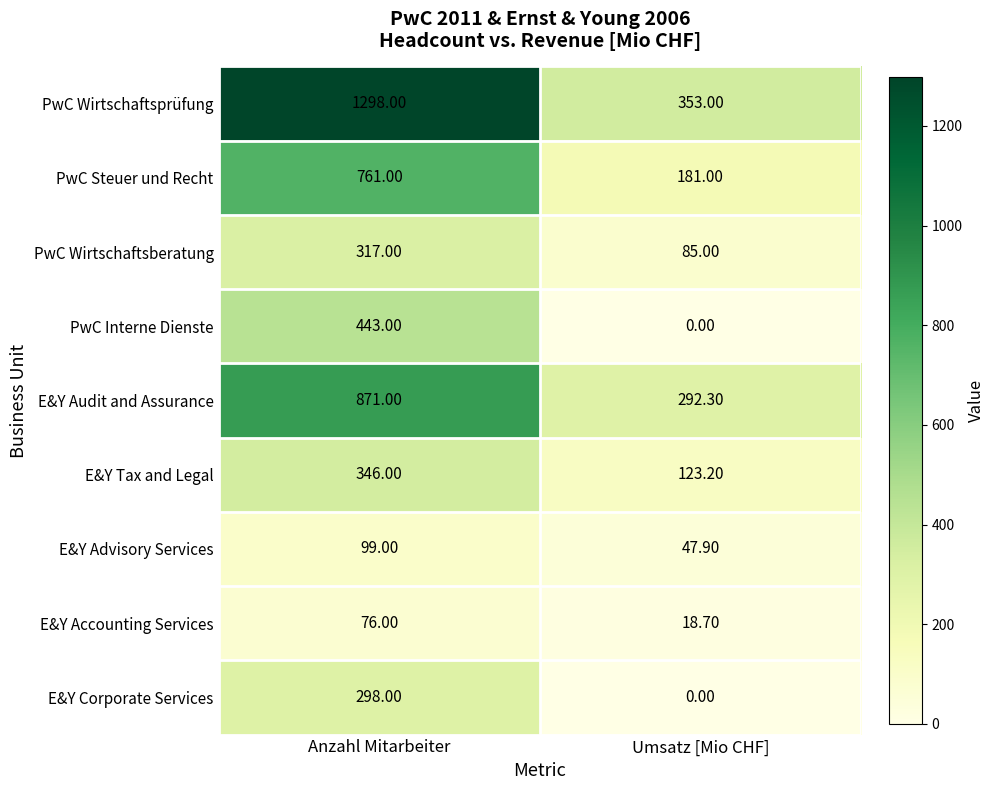

Which category has the lowest value in the E&Y Corporate Services series?

Umsatz [Mio CHF]